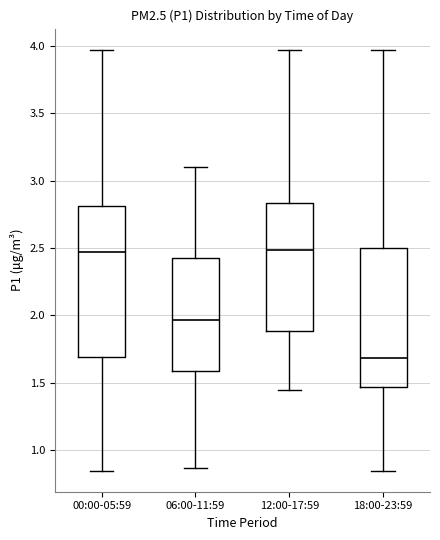

Where does the lower whisker of the box for 00:00-05:59 end on the y-axis? The values are not printed on the chart, so give them approximately, as read against the axis.

0.85